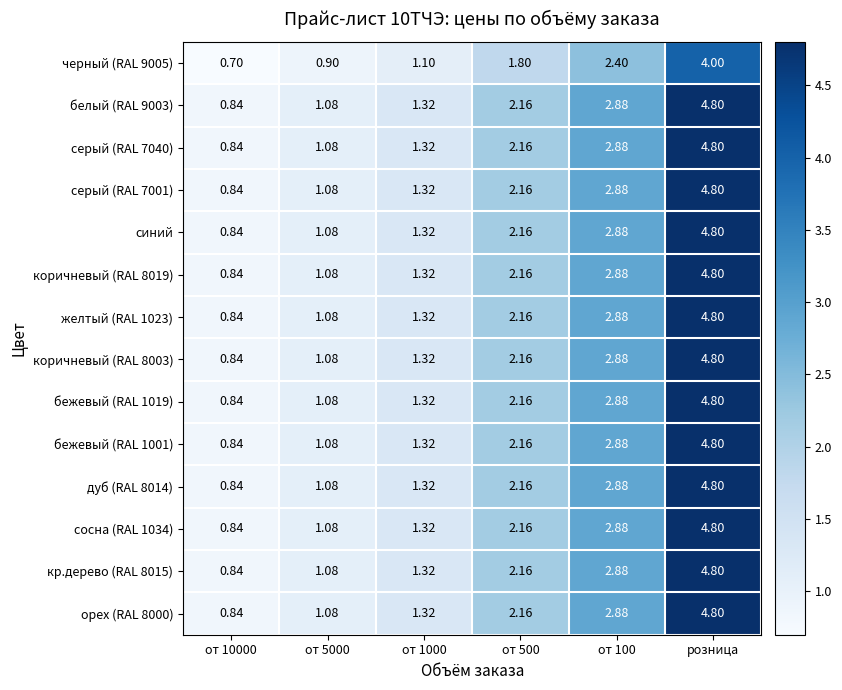

Is the value of бежевый (RAL 1019) at от 10000 greater than the value of коричневый (RAL 8019) at от 5000?

No